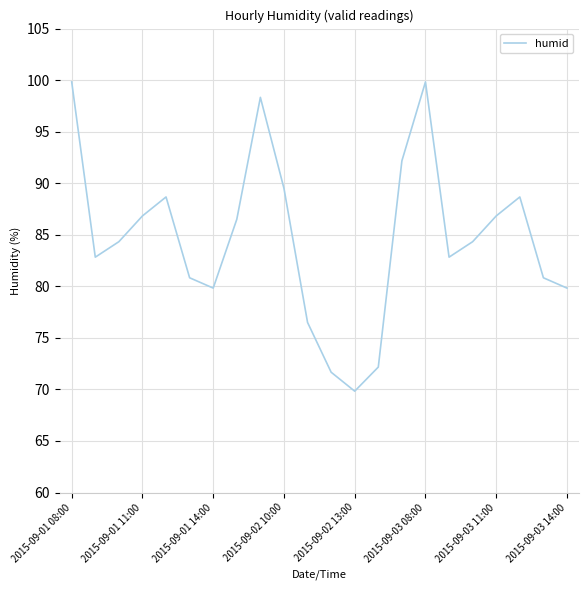

Reading right to left, transcribe all the data shown in this chart.

79.8	80.8	88.7	86.8	84.3	82.8	99.8	92.2	72.2	69.8	71.7	76.5	89.5	98.3	86.5	79.8	80.8	88.7	86.8	84.3	82.8	99.8